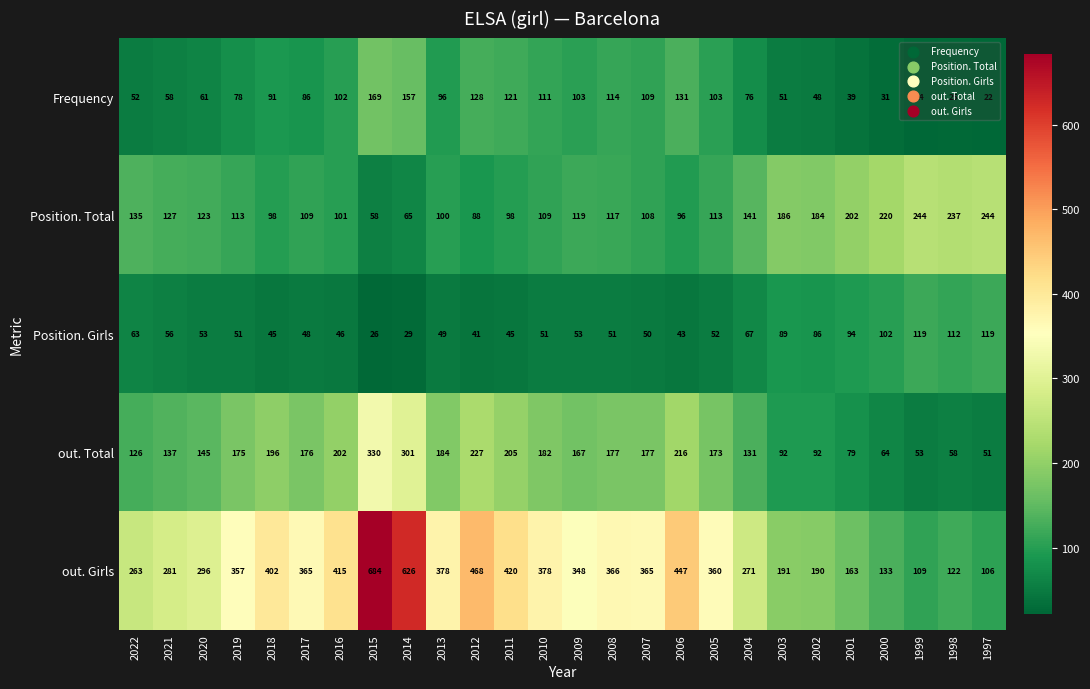

The value of Position. Total at 1998 is 343. True or false?

False